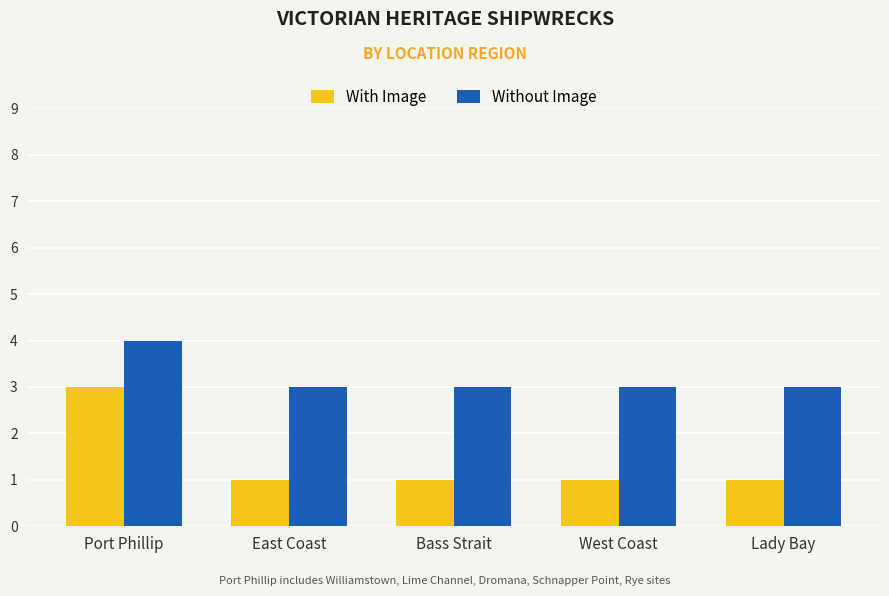

At which label does Without Image reach its peak?

Port Phillip